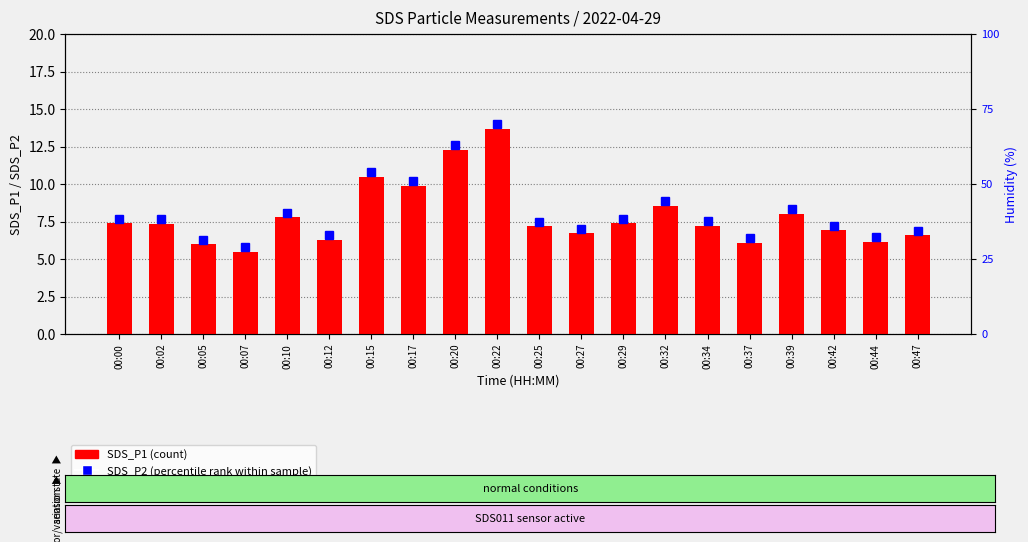

True or false: the data shows 9.8 at 00:05.

False